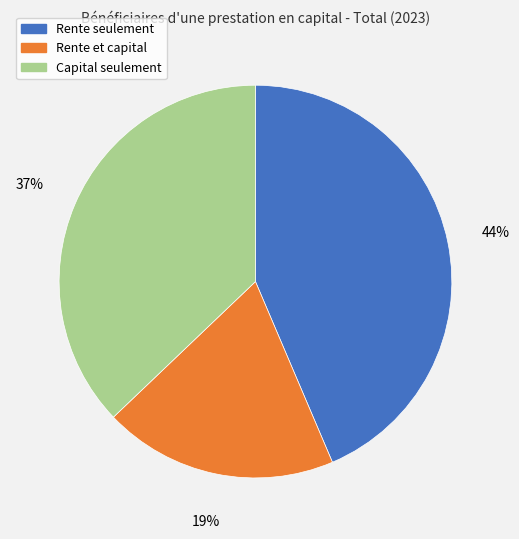

Approximately how many times larger is the value at Rente et capital compared to Rente seulement?

0.4